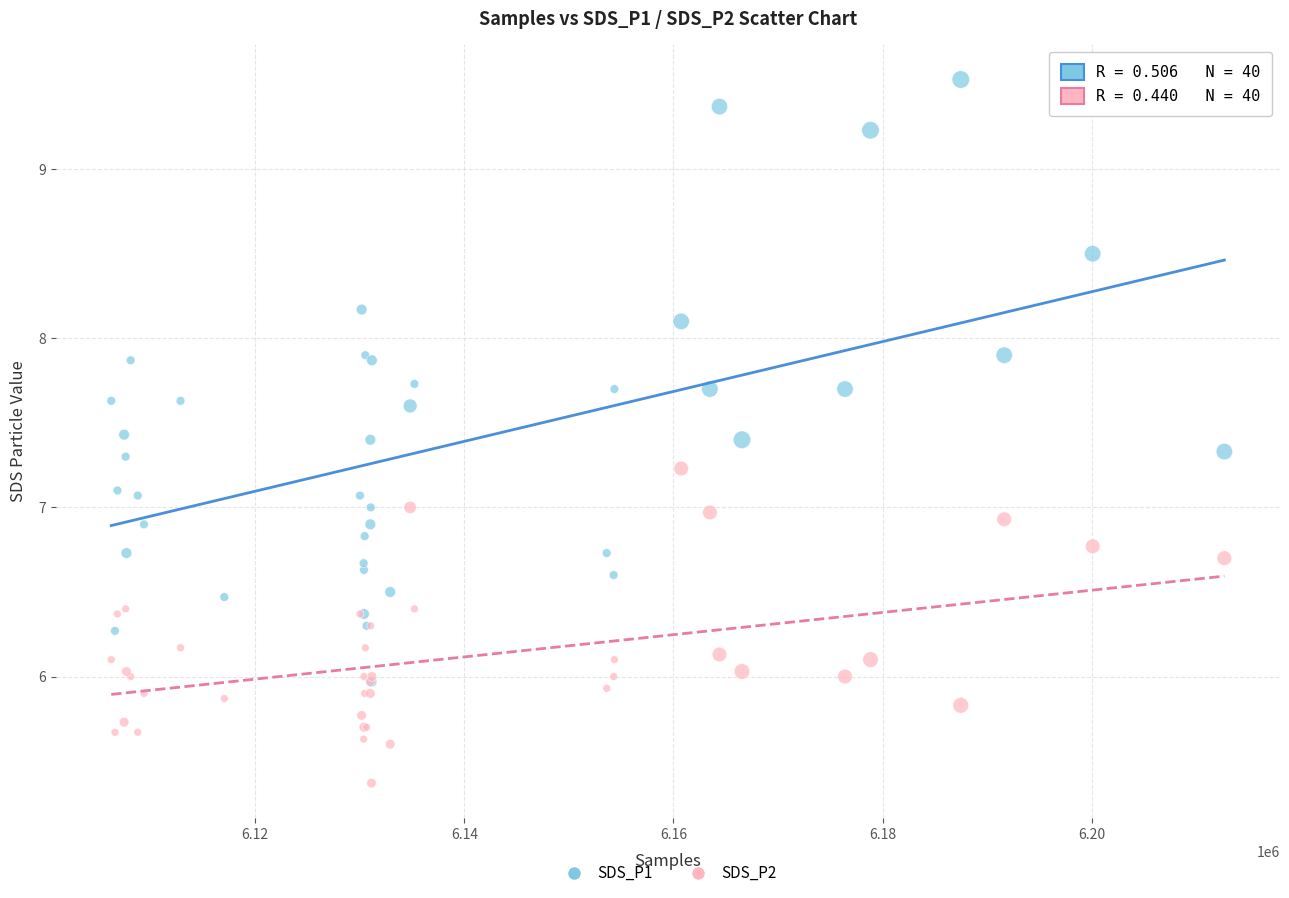

What are all the series names shown in the legend?

SDS_P1, SDS_P2